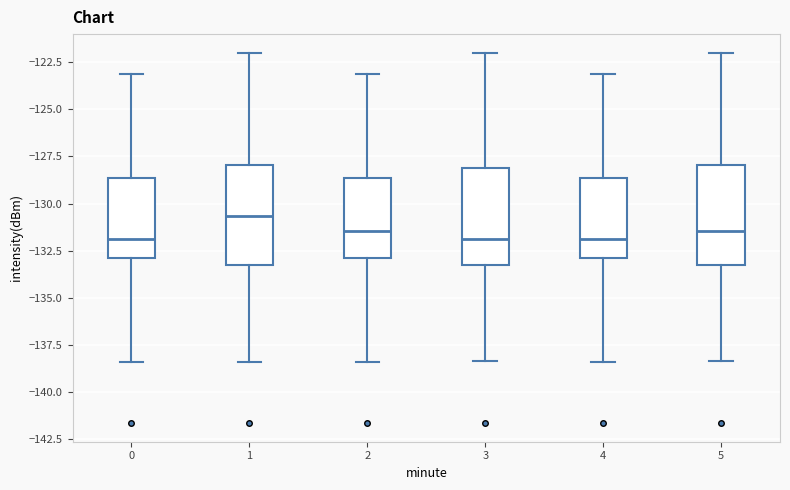

Reading left to right, read every box against the y-axis: the position of its median line, the range the box covers, and the ends of its whiskers. The values are not printed on the chart, so give them approximately, as read against the axis.

0: median -132.0, box -133.0 to -128.5, whiskers -138.5 to -123.0
1: median -130.5, box -133.5 to -128.0, whiskers -138.5 to -122.0
2: median -131.5, box -133.0 to -128.5, whiskers -138.5 to -123.0
3: median -132.0, box -133.5 to -128.0, whiskers -138.5 to -122.0
4: median -132.0, box -133.0 to -128.5, whiskers -138.5 to -123.0
5: median -131.5, box -133.5 to -128.0, whiskers -138.5 to -122.0